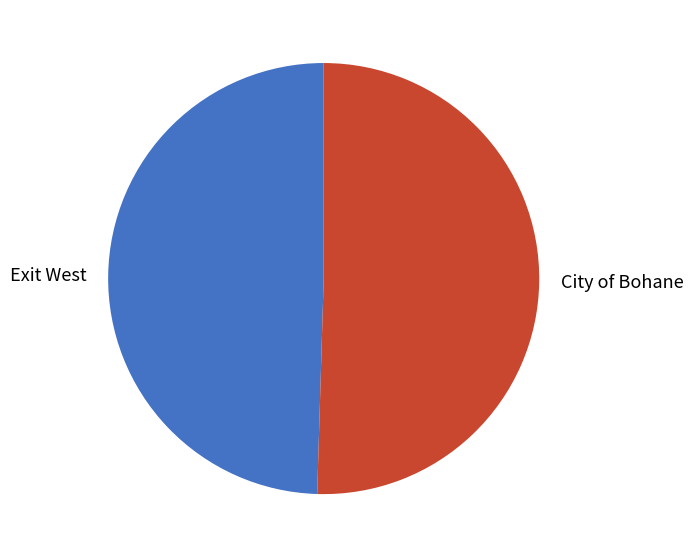

Rank the categories by value from lowest to highest.

Exit West, City of Bohane